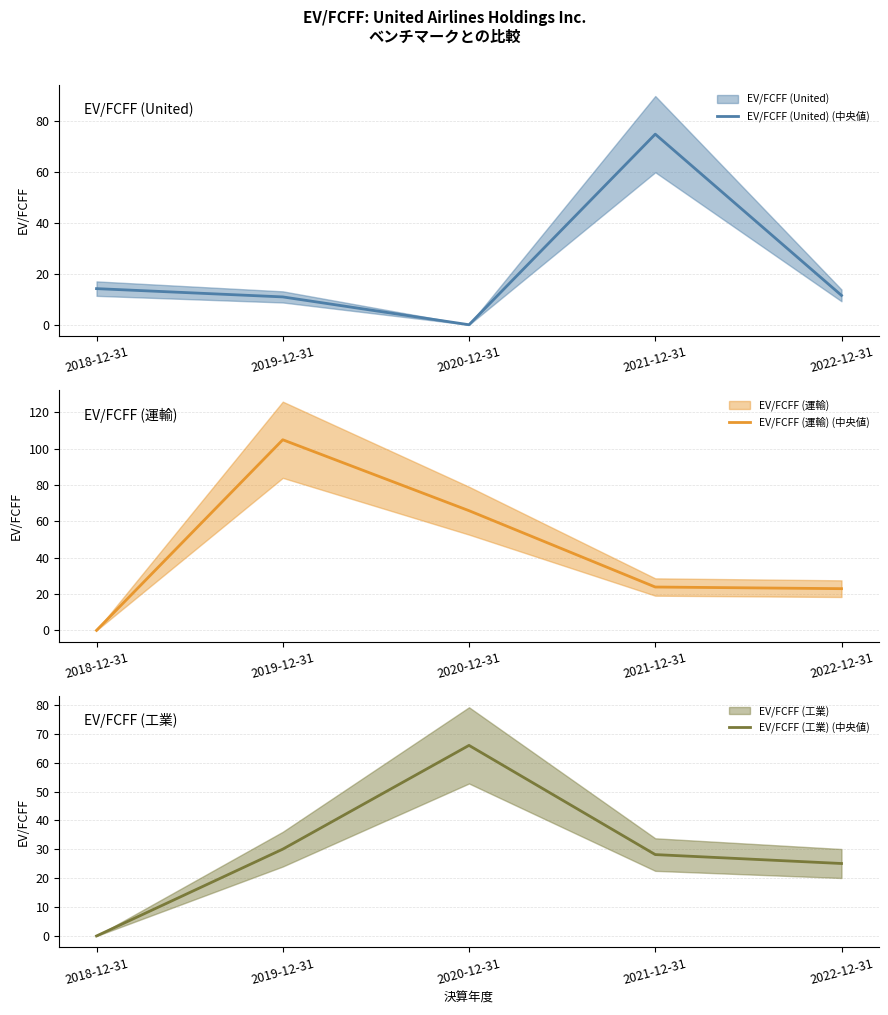

Does the chart display data point markers on the line(s)?

No